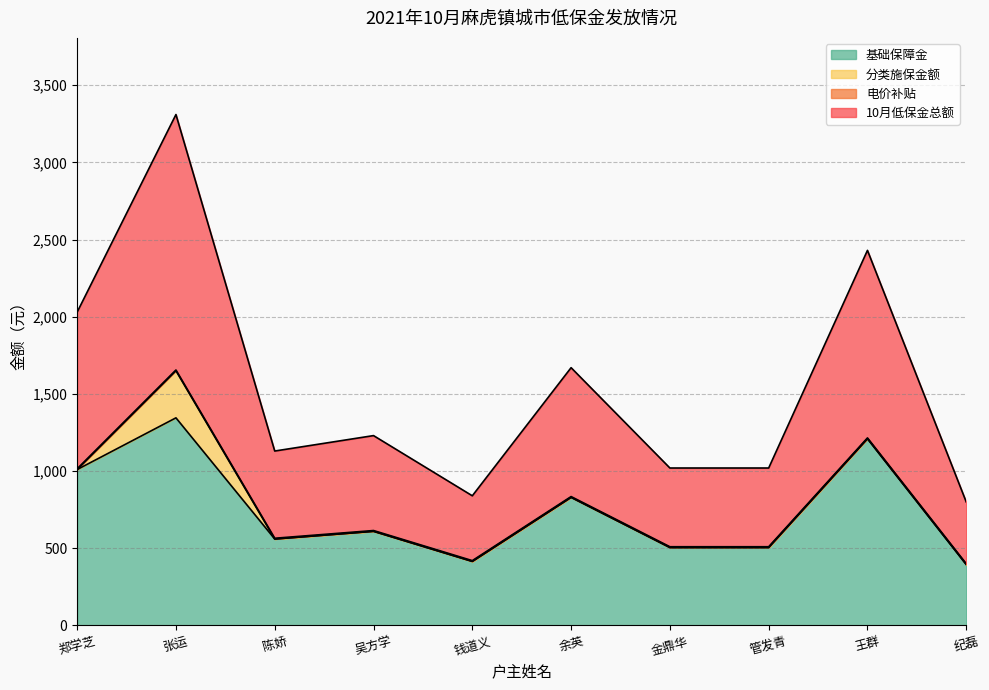

True or false: 10月低保金总额 and 基础保障金 cross at least once.

False